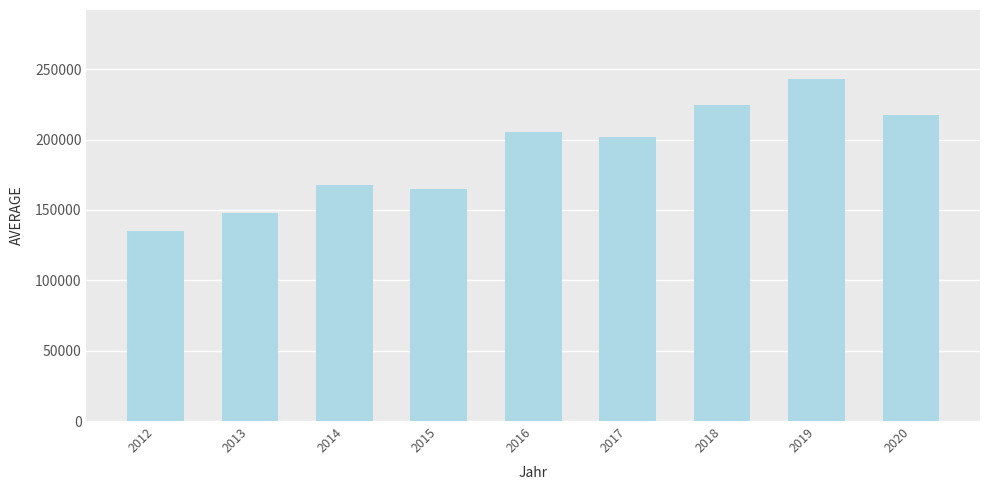

What is the sum of the values at 2013 and 2017?

349493.7